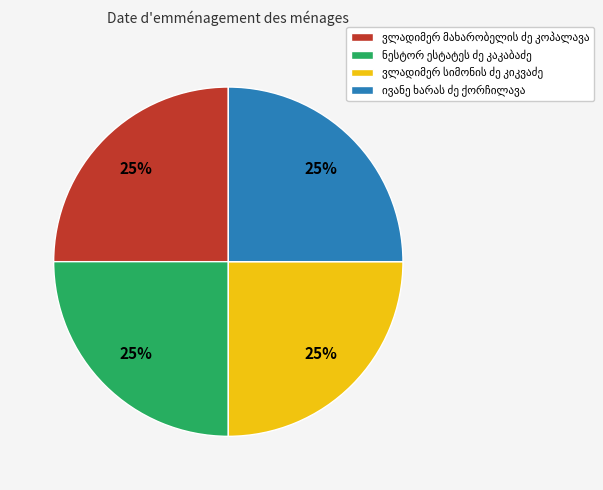

Does any single category account for the majority?

No